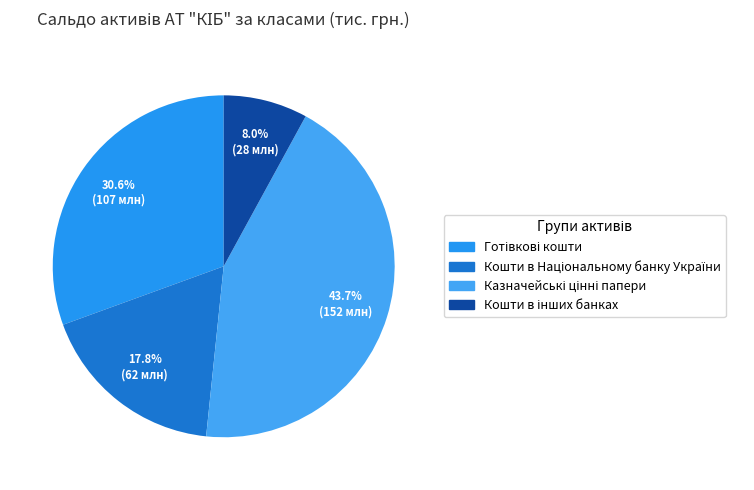

Count the number of slices in the pie.

4